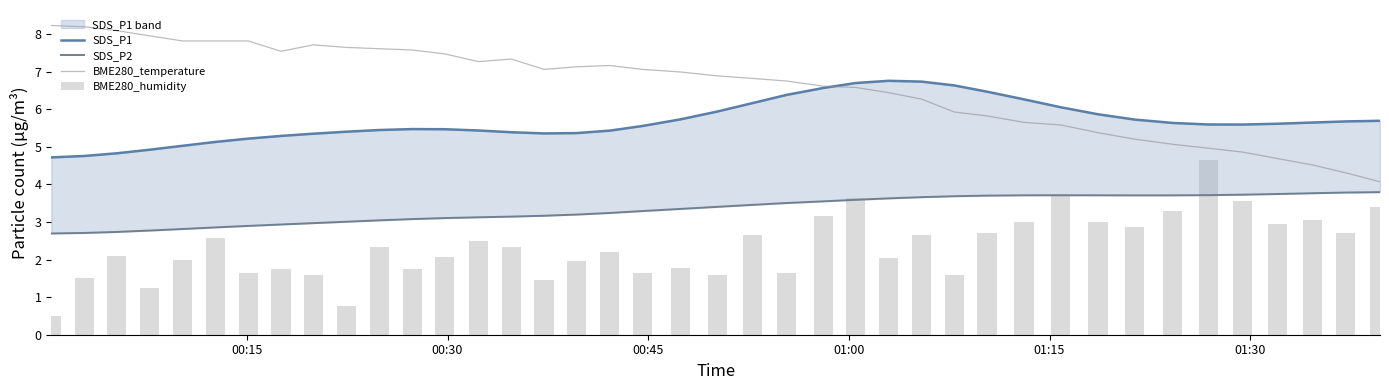

What is the minimum value shown in the chart?

0.5